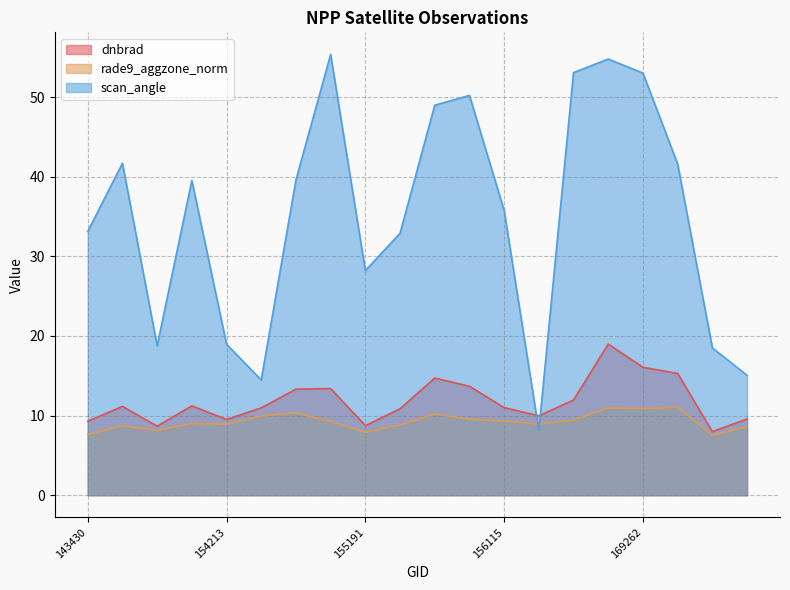

What is the difference between the rade9_aggzone_norm values at 154213 and 155191?

1.0